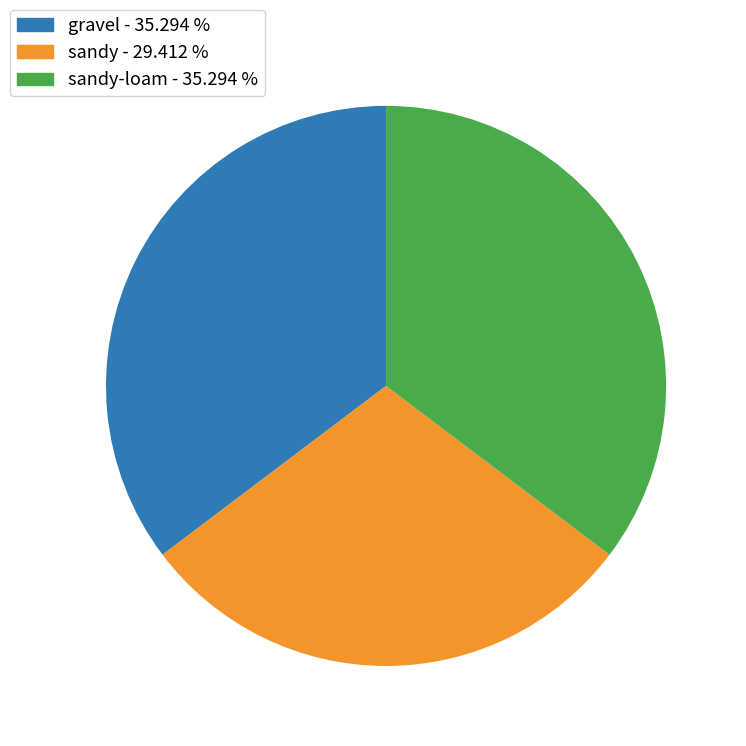

Is gravel - 35.294 % the majority of the pie?

No